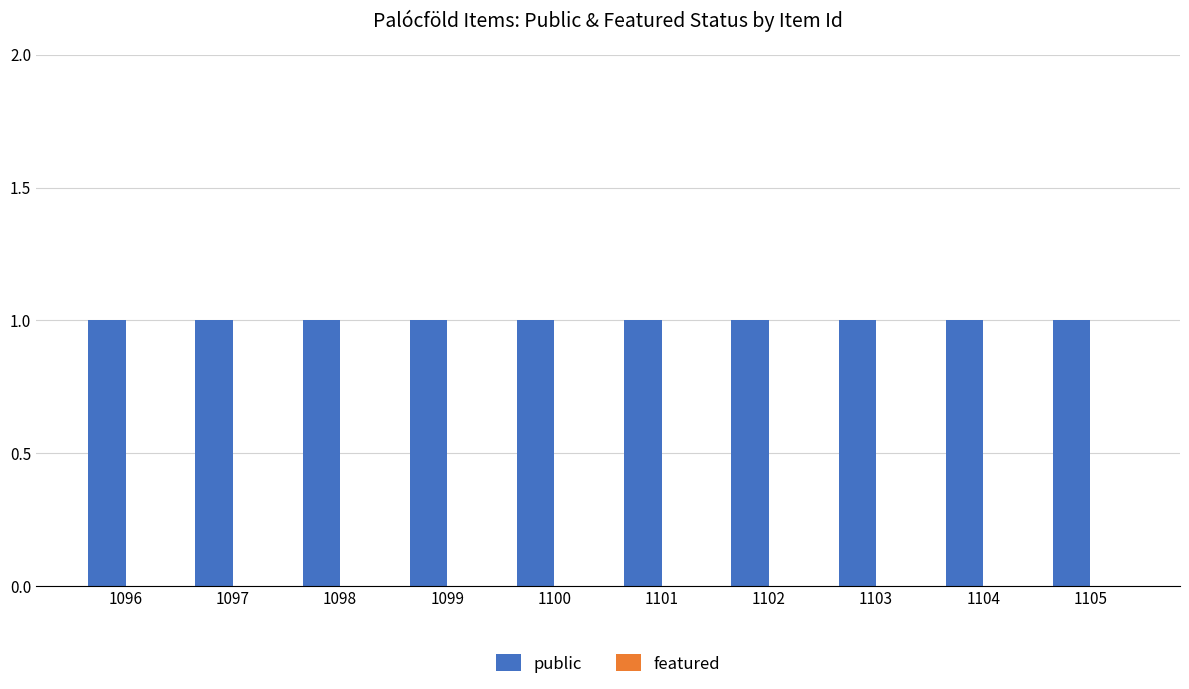

Is it true that public equals 1 at 1101?

True